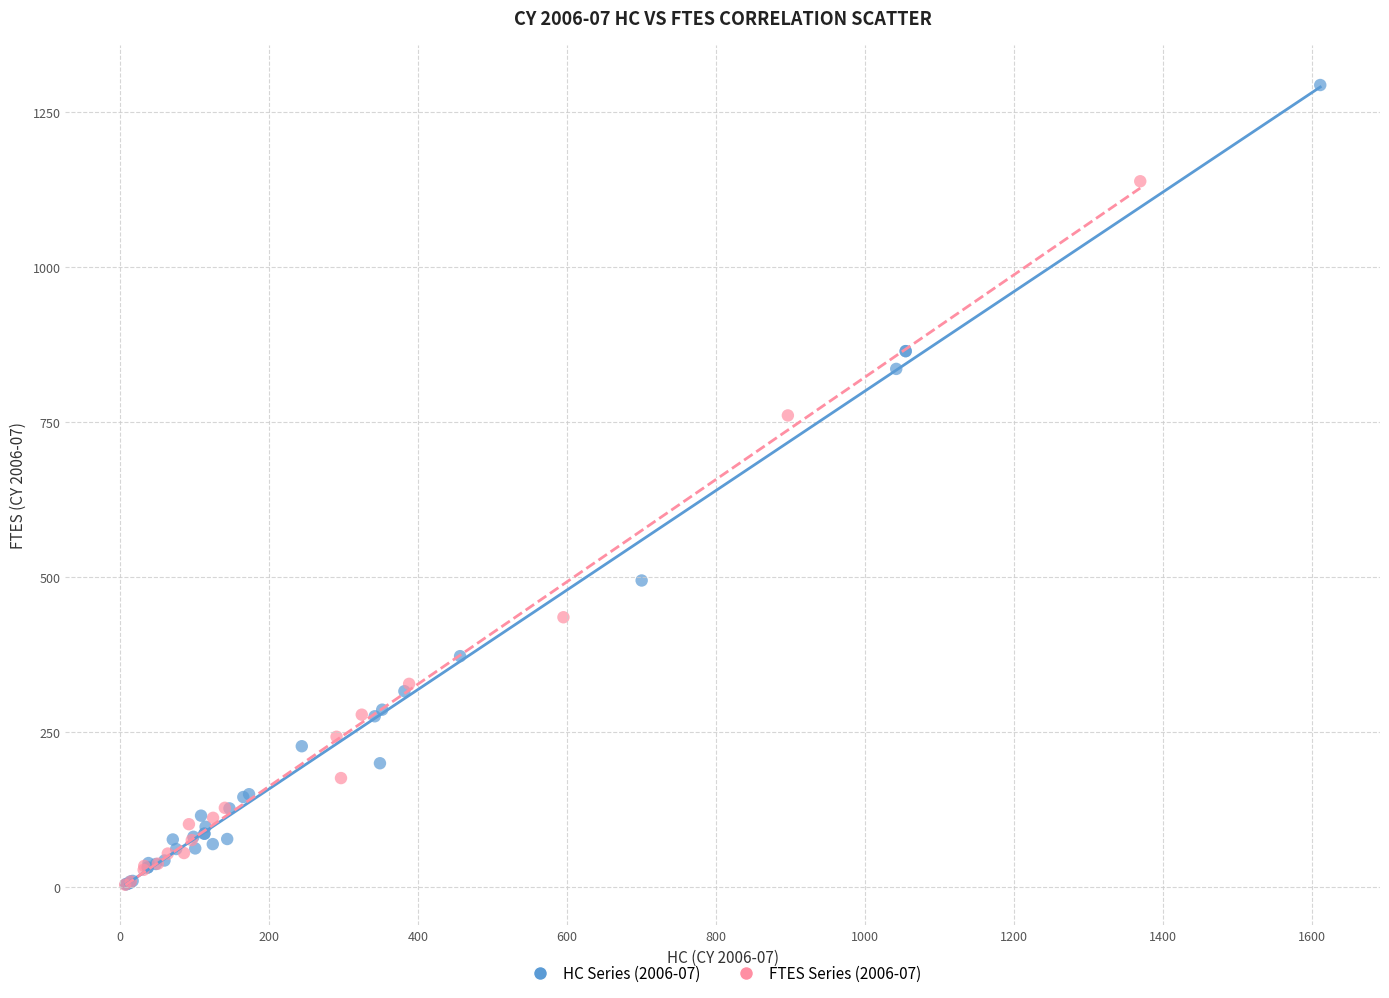

Which series has the widest spread of Y values?

HC Series (2006-07)